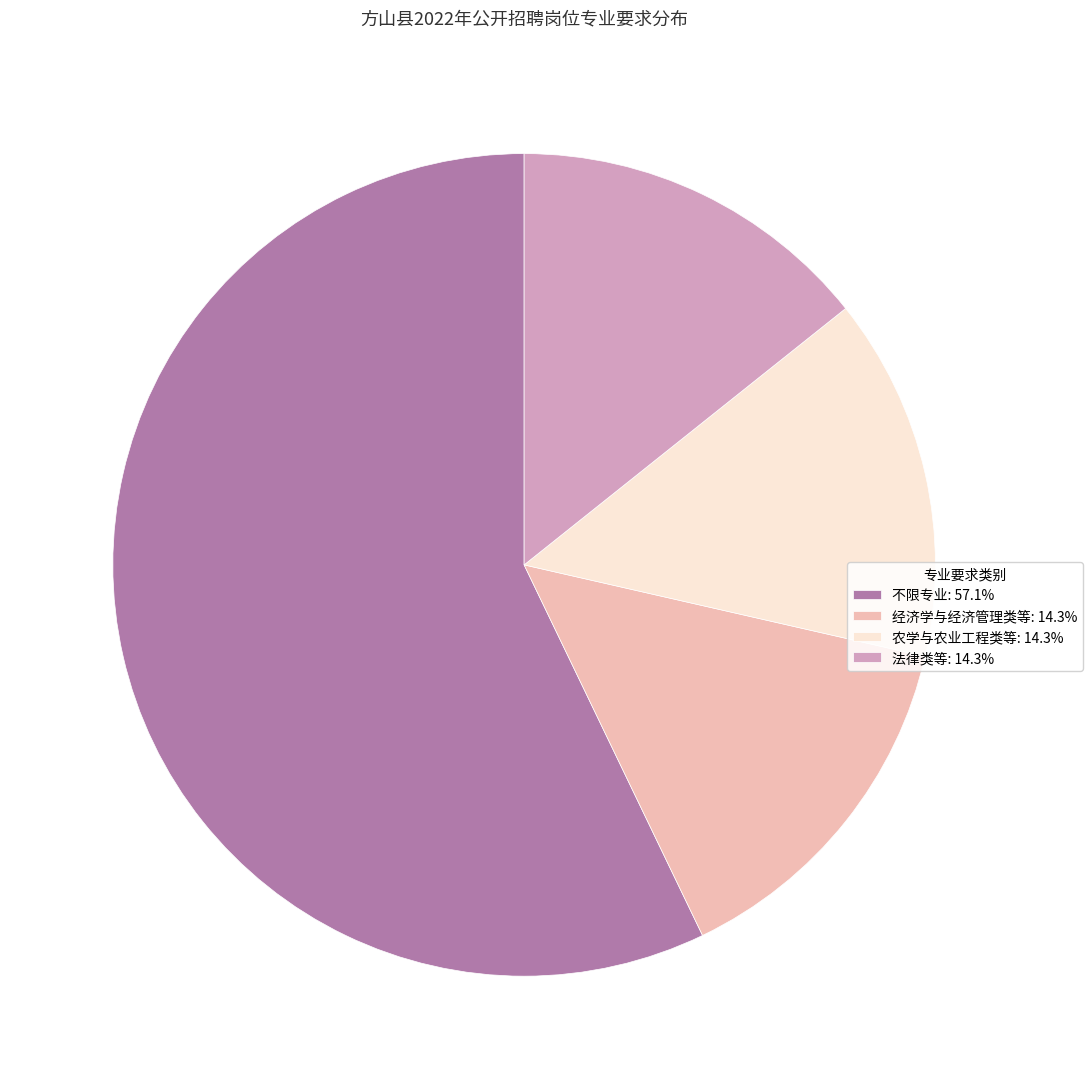

Combined, do 农学与农业工程类等: 14.3% and 经济学与经济管理类等: 14.3% account for over 50%?

No